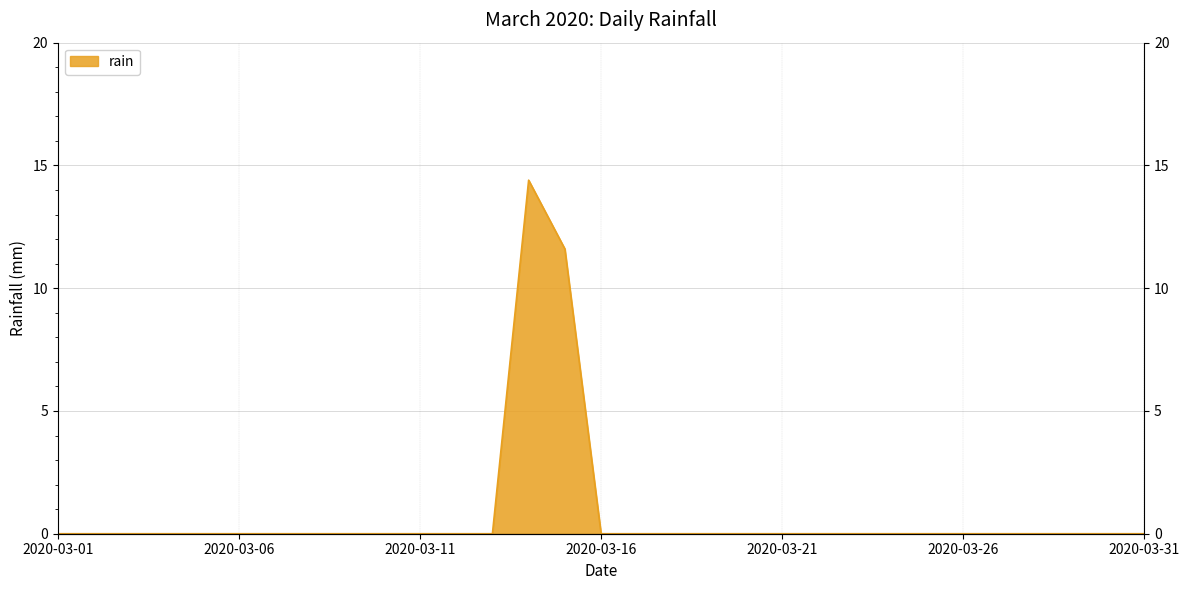

The value at 2020-03-29 is 9.2. True or false?

False